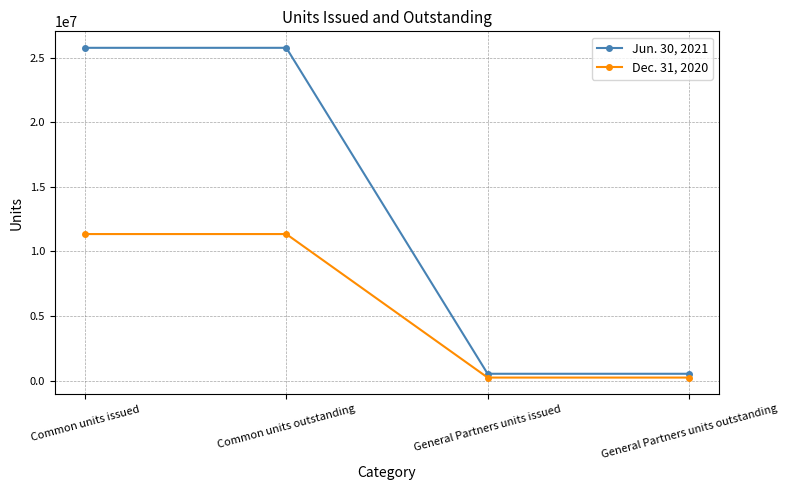

Which series has the largest range (max minus min)?

Jun. 30, 2021